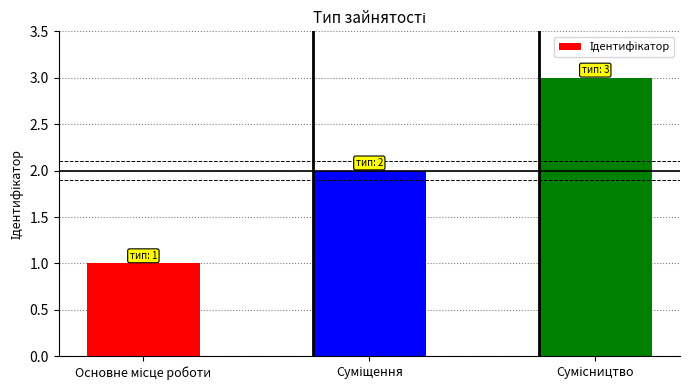

What is the greatest value displayed?

3